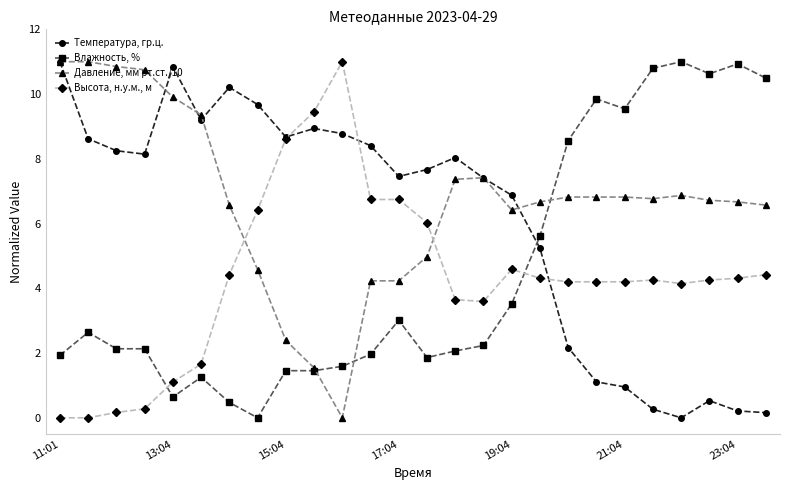

True or false: Высота, н.у.м., м has more than 0 points higher than both neighbors.

True